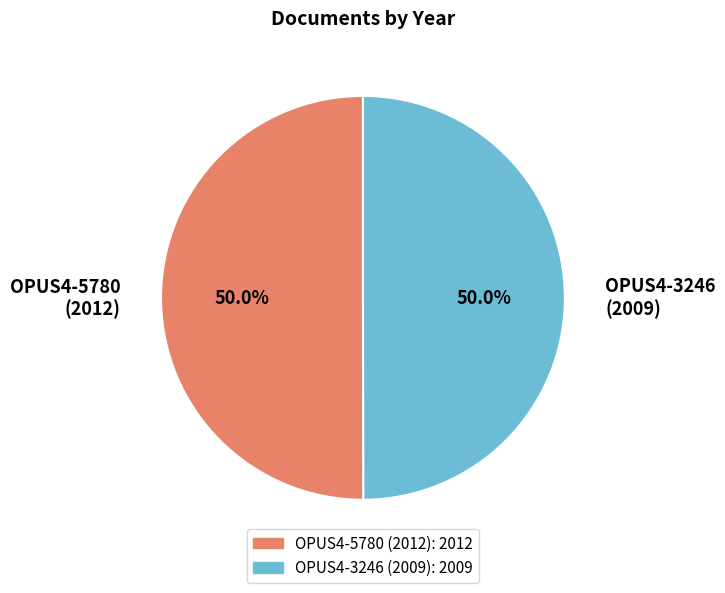

How many slices are in this pie chart?

2